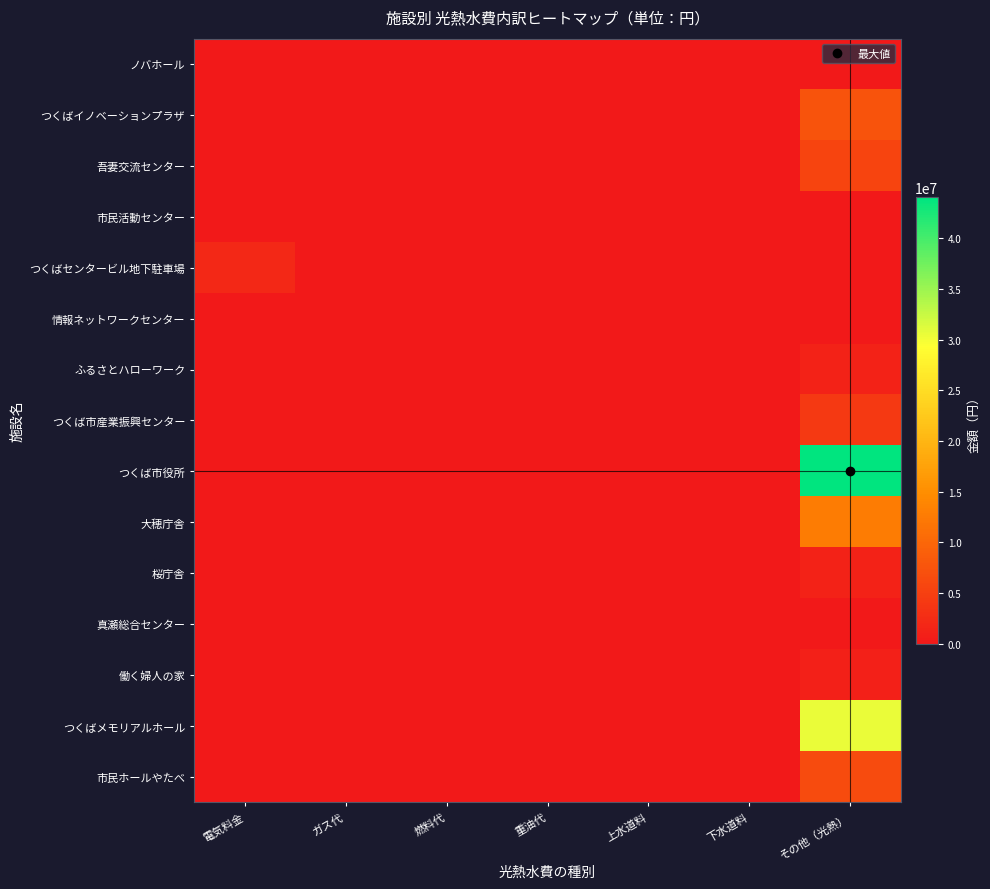

Reading left to right, transcribe all the data shown in this chart.

ノバホール: 電気料金=0	ガス代=0	燃料代=0	重油代=0	上水道料=0	下水道料=0	その他（光熱）=0
つくばイノベーションプラザ: 電気料金=0	ガス代=0	燃料代=0	重油代=0	上水道料=0	下水道料=0	その他（光熱）=7403000
吾妻交流センター: 電気料金=0	ガス代=0	燃料代=0	重油代=0	上水道料=0	下水道料=0	その他（光熱）=5593000
市民活動センター: 電気料金=0	ガス代=0	燃料代=0	重油代=0	上水道料=0	下水道料=0	その他（光熱）=0
つくばセンタービル地下駐車場: 電気料金=2035260	ガス代=0	燃料代=0	重油代=0	上水道料=43086	下水道料=33187	その他（光熱）=11592
情報ネットワークセンター: 電気料金=0	ガス代=0	燃料代=0	重油代=0	上水道料=0	下水道料=0	その他（光熱）=0
ふるさとハローワーク: 電気料金=0	ガス代=0	燃料代=0	重油代=0	上水道料=0	下水道料=0	その他（光熱）=1235000
つくば市産業振興センター: 電気料金=0	ガス代=0	燃料代=0	重油代=0	上水道料=0	下水道料=0	その他（光熱）=4156000
つくば市役所: 電気料金=0	ガス代=0	燃料代=0	重油代=0	上水道料=0	下水道料=0	その他（光熱）=44027000
大穂庁舎: 電気料金=0	ガス代=0	燃料代=0	重油代=0	上水道料=0	下水道料=0	その他（光熱）=12692000
桜庁舎: 電気料金=0	ガス代=0	燃料代=0	重油代=0	上水道料=0	下水道料=0	その他（光熱）=1251000
真瀬総合センター: 電気料金=0	ガス代=0	燃料代=0	重油代=0	上水道料=0	下水道料=0	その他（光熱）=0
働く婦人の家: 電気料金=0	ガス代=0	燃料代=0	重油代=0	上水道料=0	下水道料=0	その他（光熱）=905000
つくばメモリアルホール: 電気料金=0	ガス代=0	燃料代=0	重油代=0	上水道料=0	下水道料=0	その他（光熱）=30498000
市民ホールやたべ: 電気料金=0	ガス代=0	燃料代=0	重油代=0	上水道料=0	下水道料=0	その他（光熱）=6393000